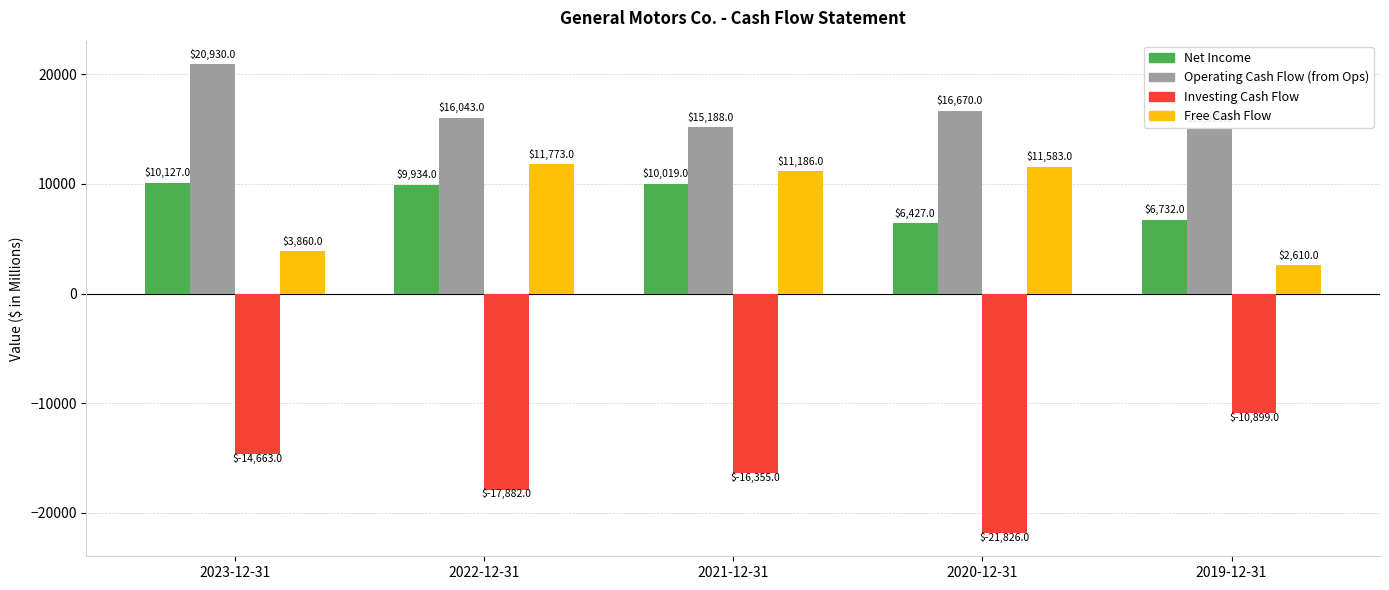

How many values in the Free Cash Flow series are below 11186?

2